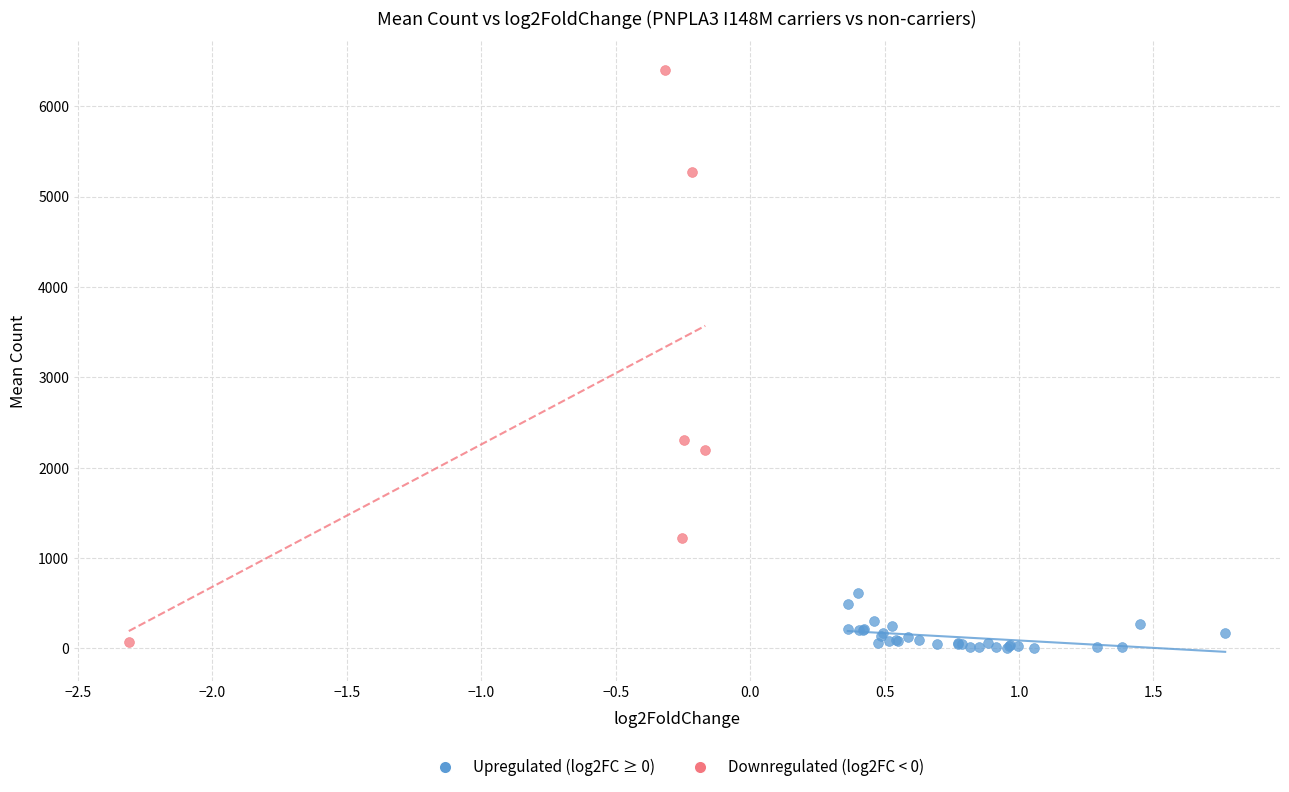

Which series has the largest Y range (max minus min)?

Downregulated (log2FC < 0)